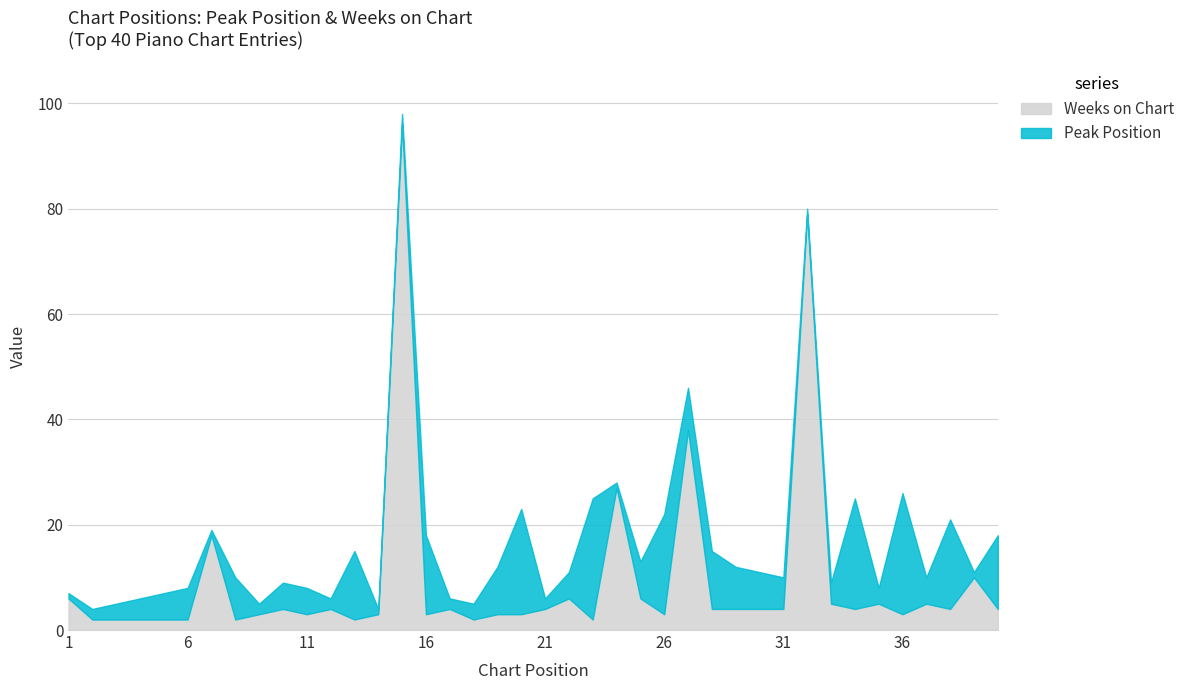

What is the sum of all Weeks on Chart values?

387